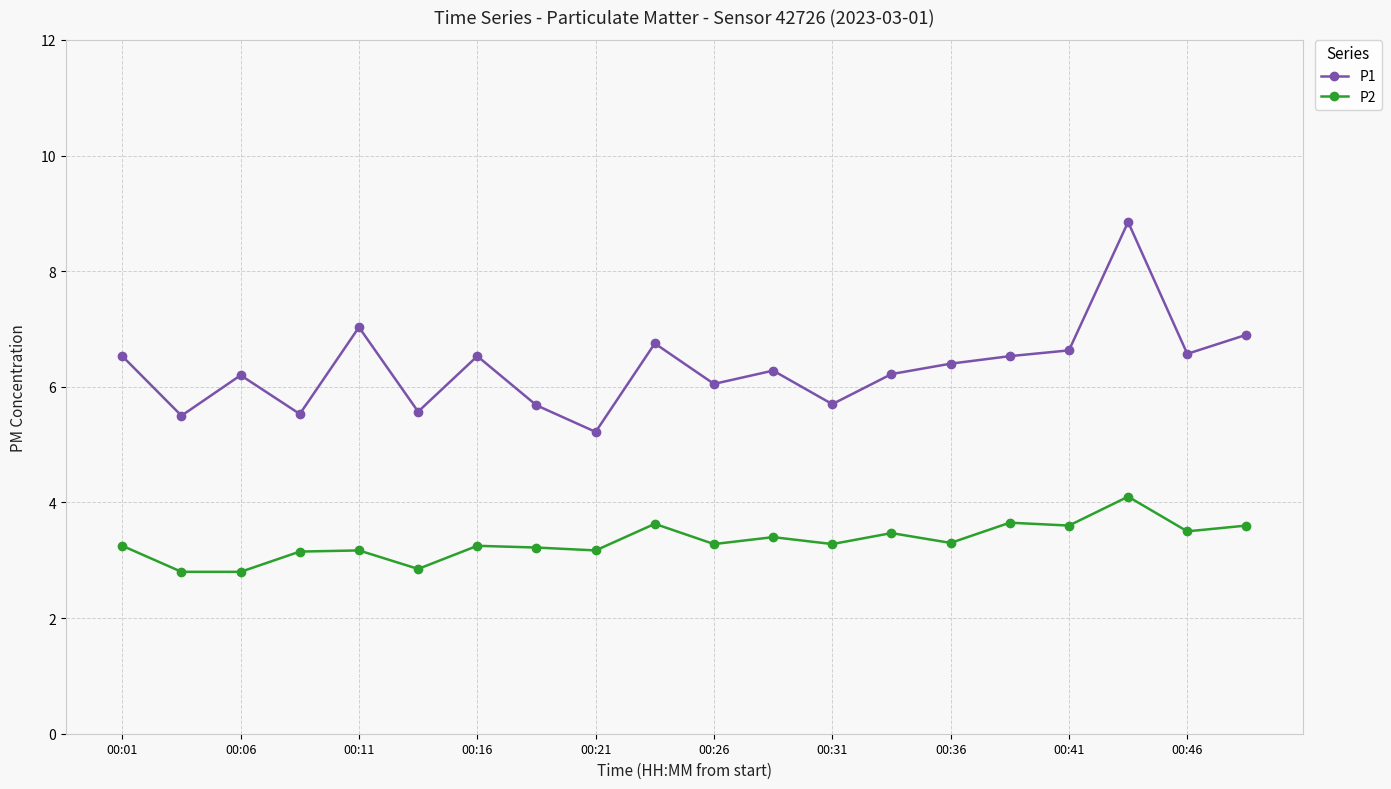

What is the lowest value of the P2 series?

2.8